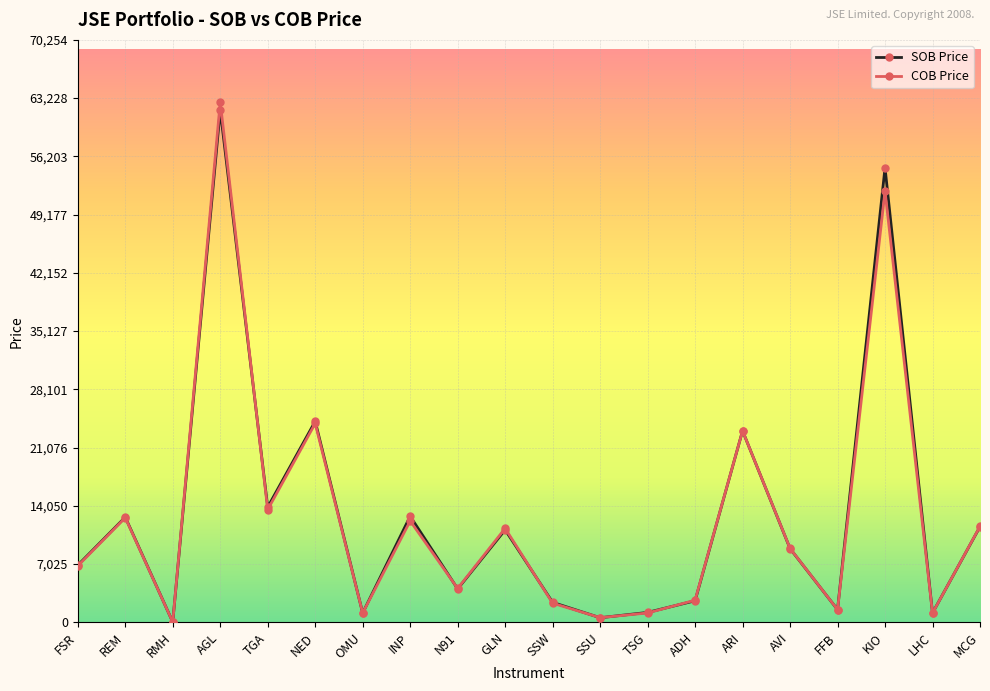

Is it true that SOB Price equals 11543 at MCG?

True